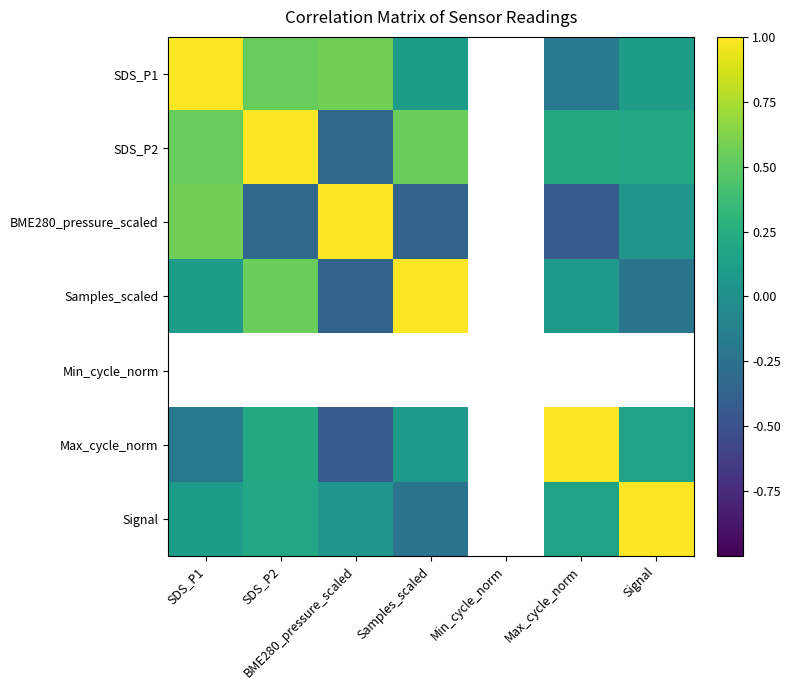

At how many categories does at least one series exceed 0?

6